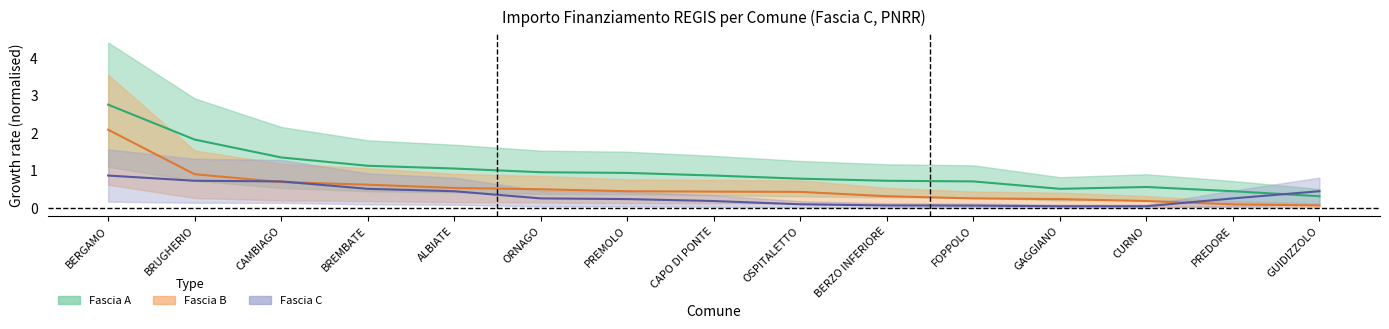

What value does the Fascia B series have at PREDORE?

0.1